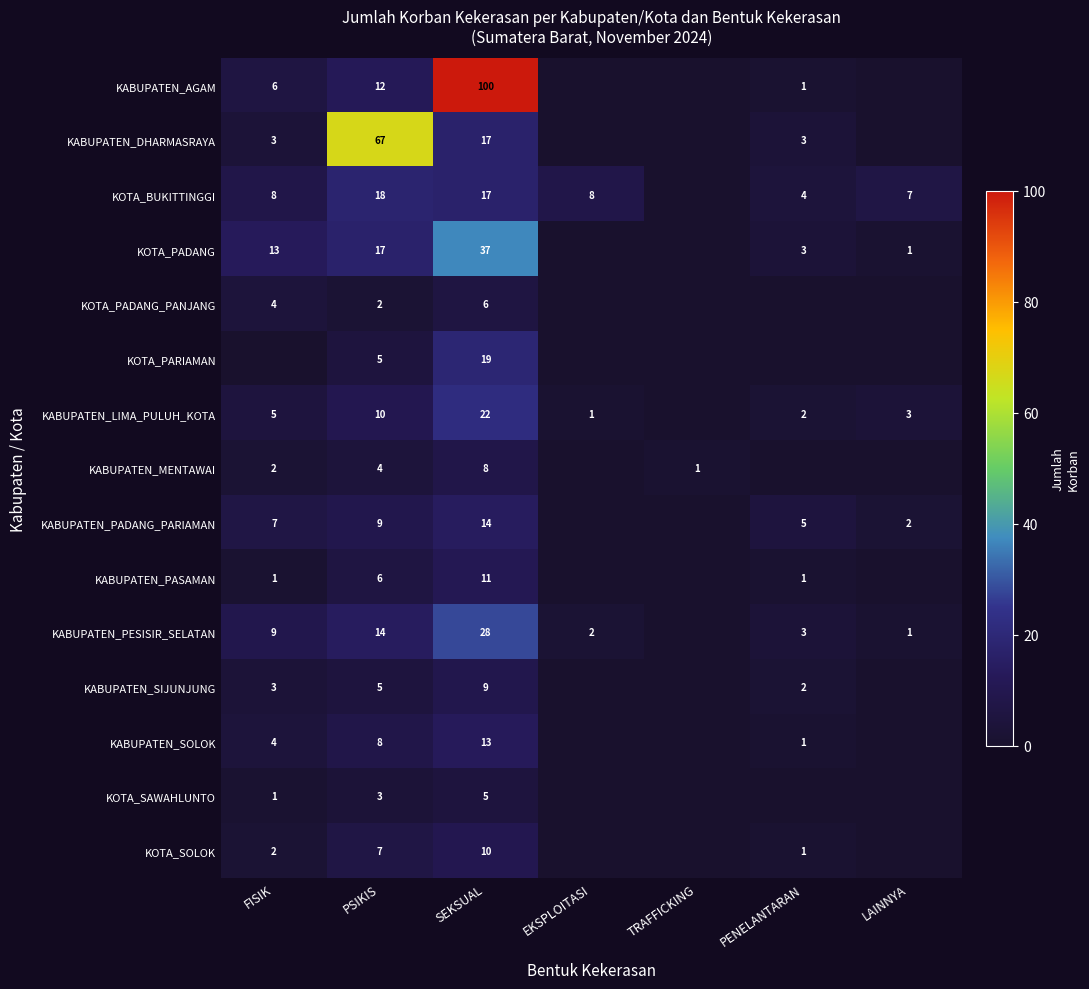

What is the sum of the KABUPATEN_SOLOK values at EKSPLOITASI and SEKSUAL?

13